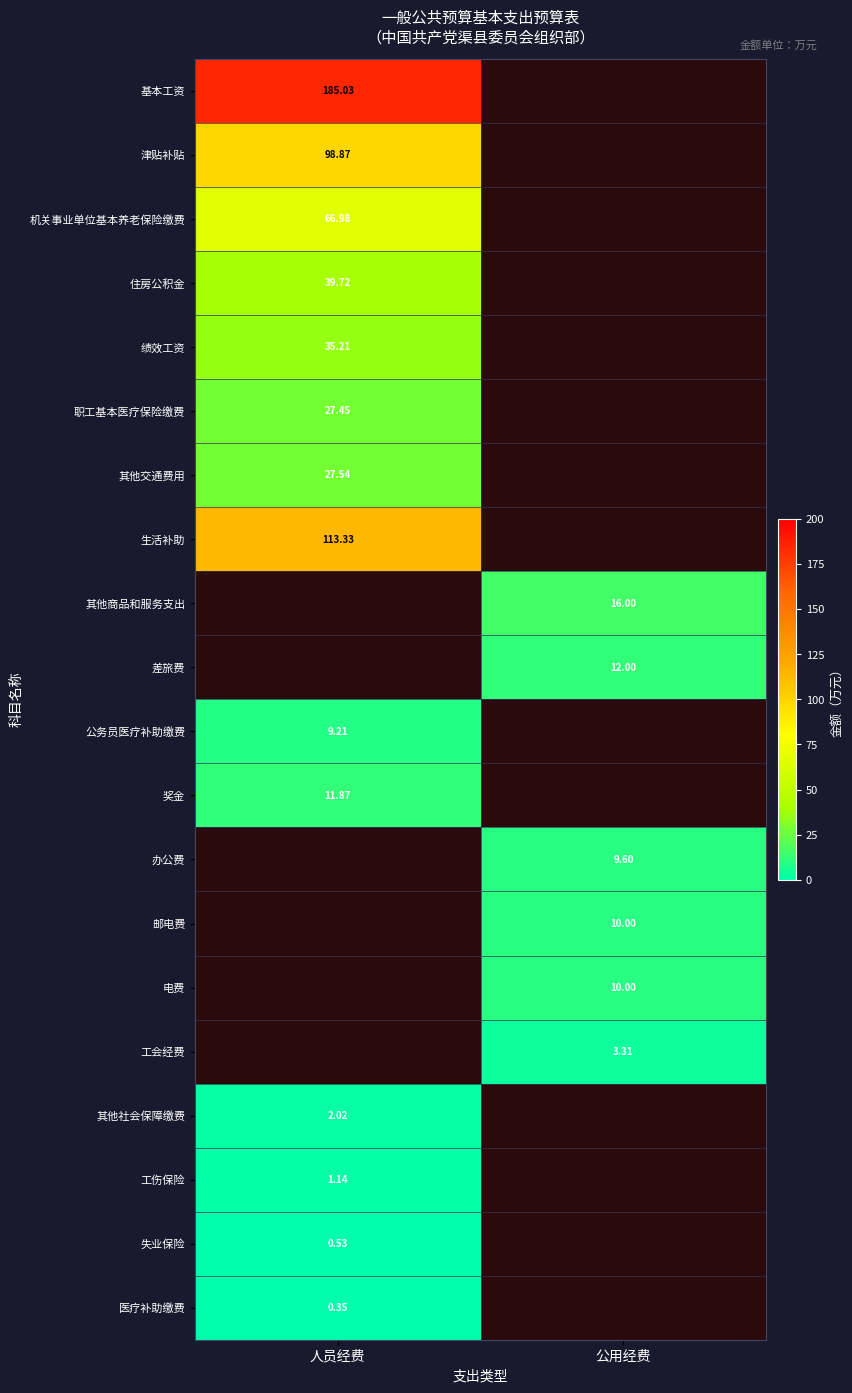

Rank the series at 人员经费 from highest to lowest value.

基本工资, 生活补助, 津贴补贴, 机关事业单位基本养老保险缴费, 住房公积金, 绩效工资, 其他交通费用, 职工基本医疗保险缴费, 其他商品和服务支出, 差旅费, 奖金, 公务员医疗补助缴费, 办公费, 邮电费, 电费, 工会经费, 其他社会保障缴费, 工伤保险, 失业保险, 医疗补助缴费